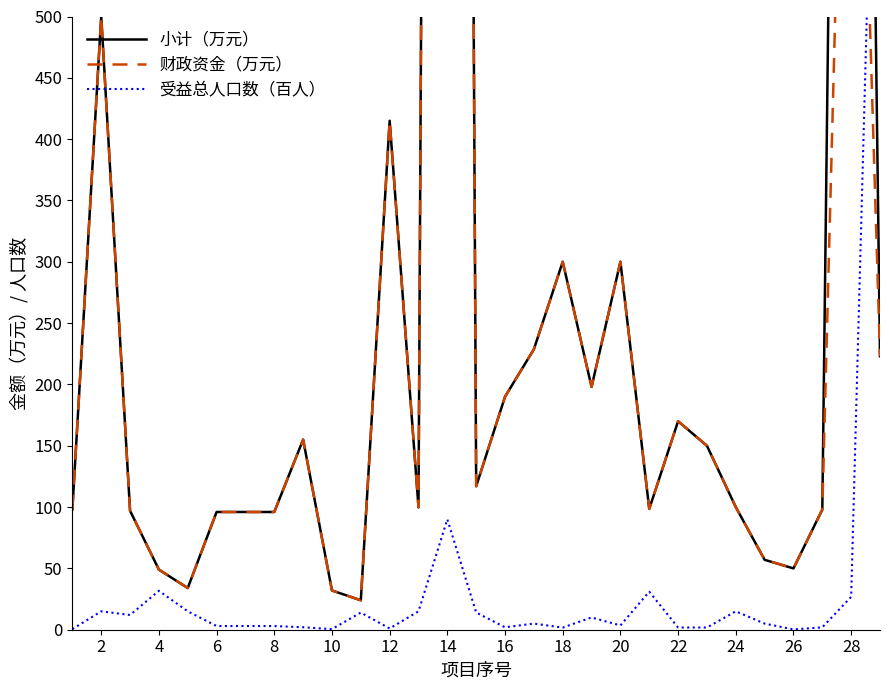

True or false: 财政资金（万元） has more than 0 interior local peaks.

True